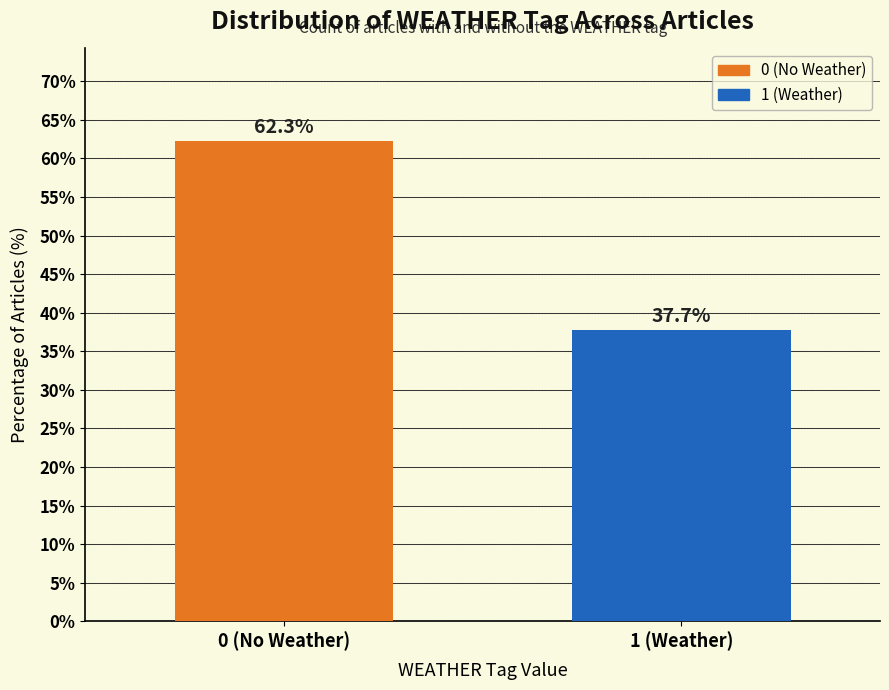

Reading left to right, transcribe all the data shown in this chart.

0 (No Weather)=62.3	1 (Weather)=37.7